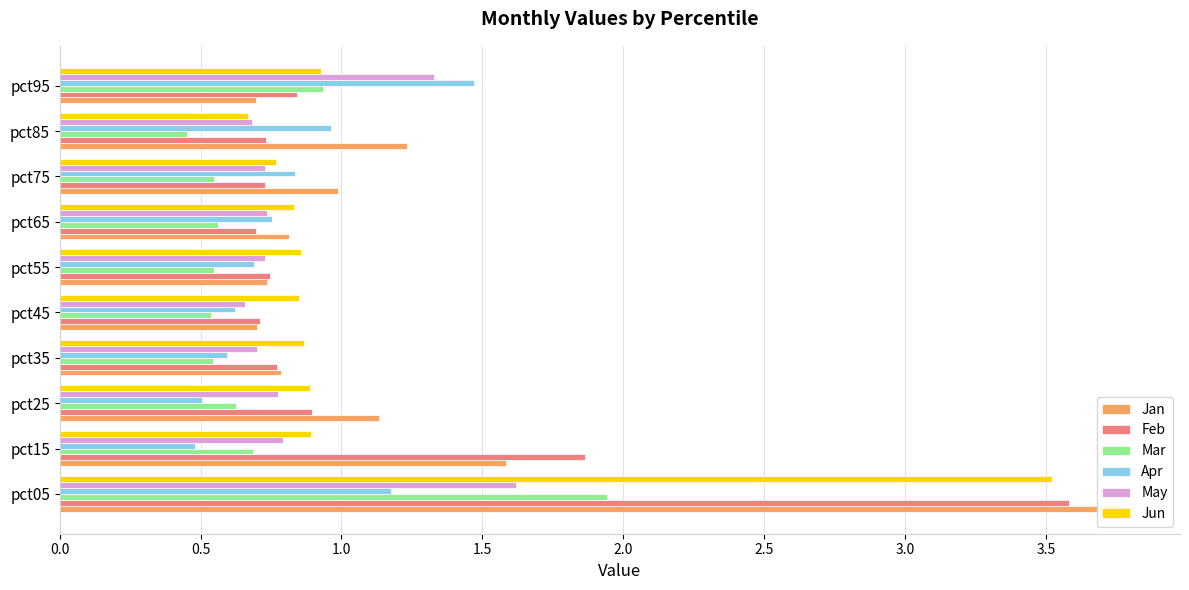

How many bars are there in total?

60